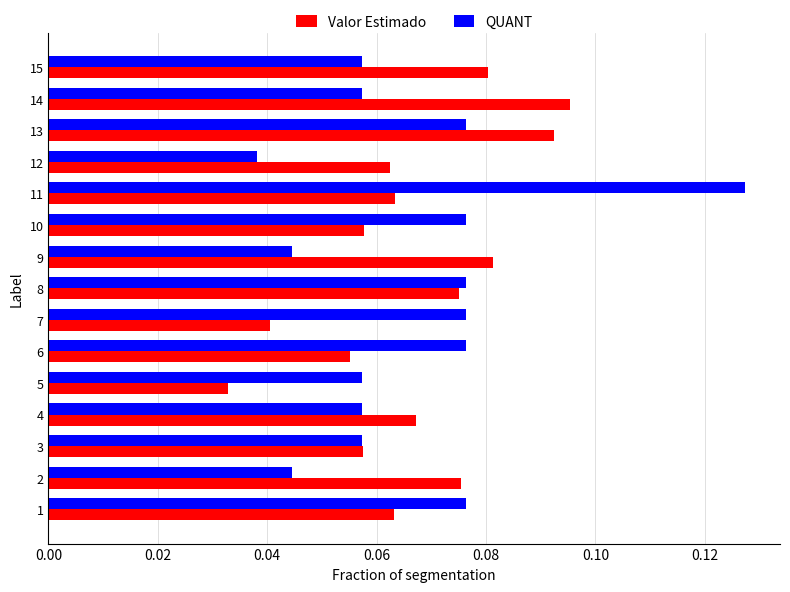

Count the Valor Estimado values in the range 0 to 1.

15